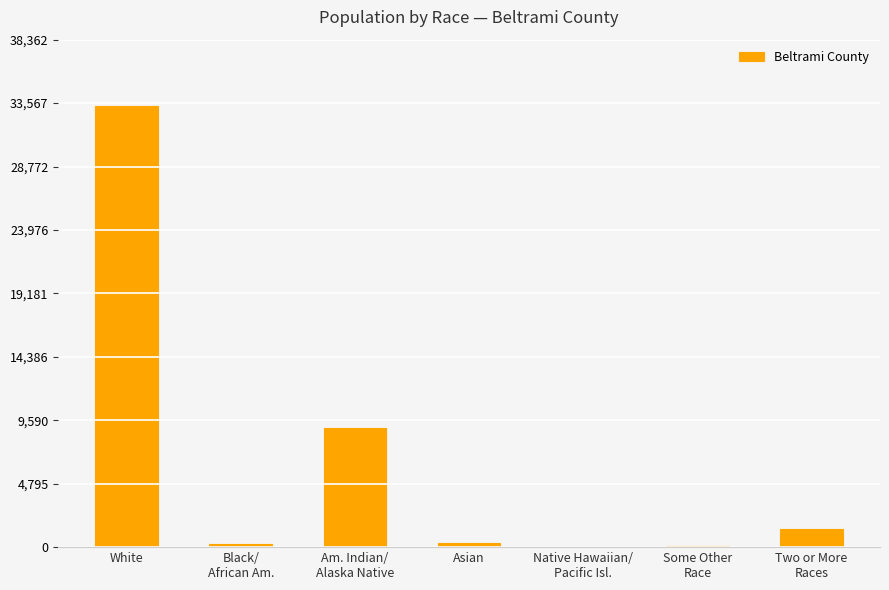

Is it true that the value at White is 33359?

True